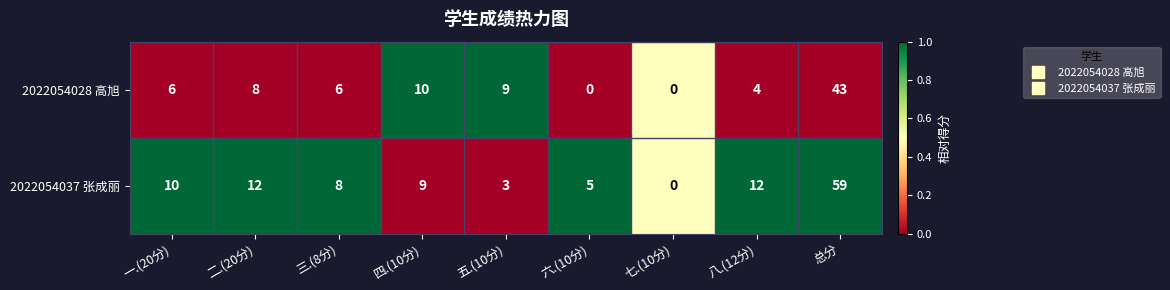

How many categories are shown in the chart?

9